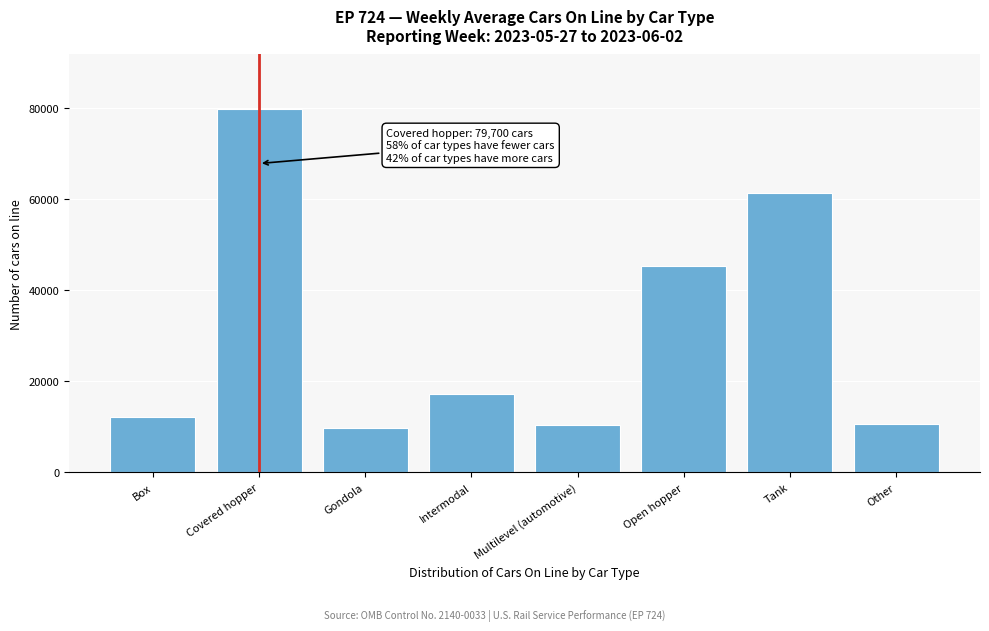

The value at Intermodal is 17245. True or false?

True